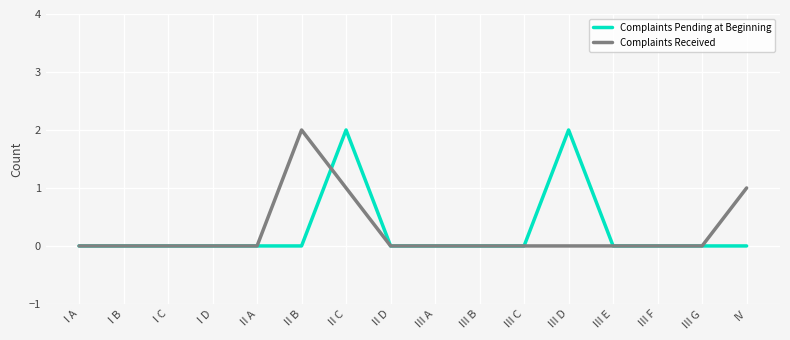

True or false: Complaints Received has a value of 0 at II C.

False